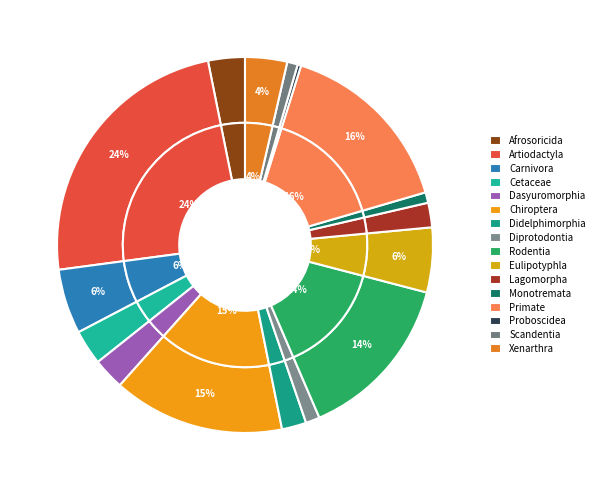

Rank the categories by value from lowest to highest.

Proboscidea, Monotremata, Scandentia, Diprotodontia, Didelphimorphia, Lagomorpha, Dasyuromorphia, Cetaceae, Afrosoricida, Xenarthra, Carnivora, Eulipotyphla, Rodentia, Chiroptera, Primate, Artiodactyla